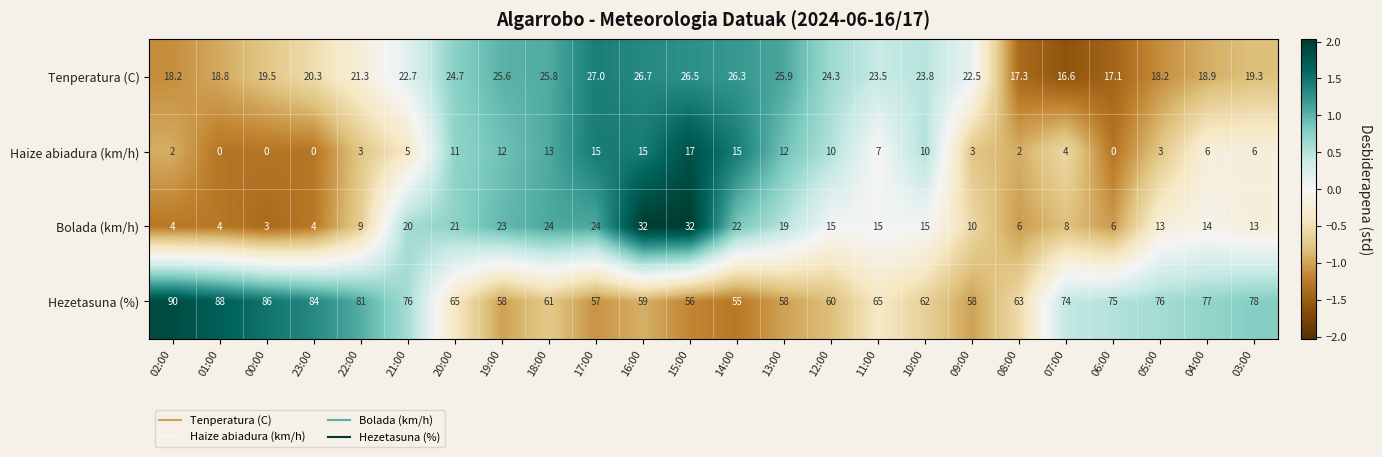

The Haize abiadura (km/h) series shows 6.0 at 03:00. True or false?

True